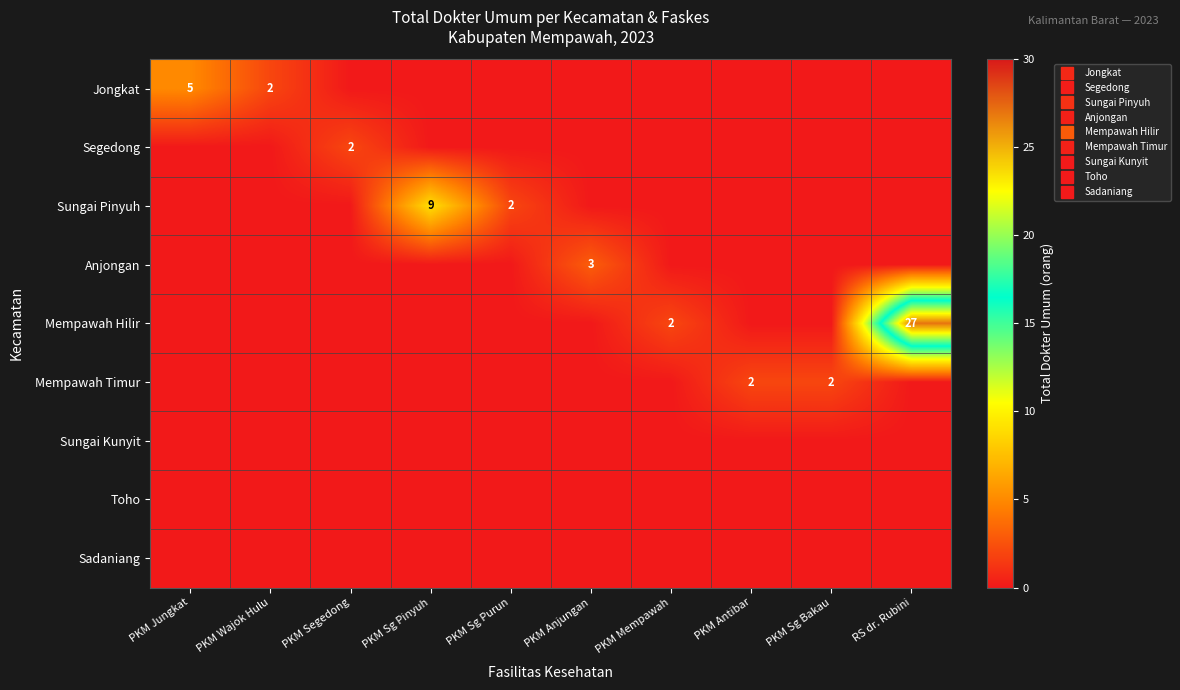

At which category is the sum across all series the highest?

RS dr. Rubini